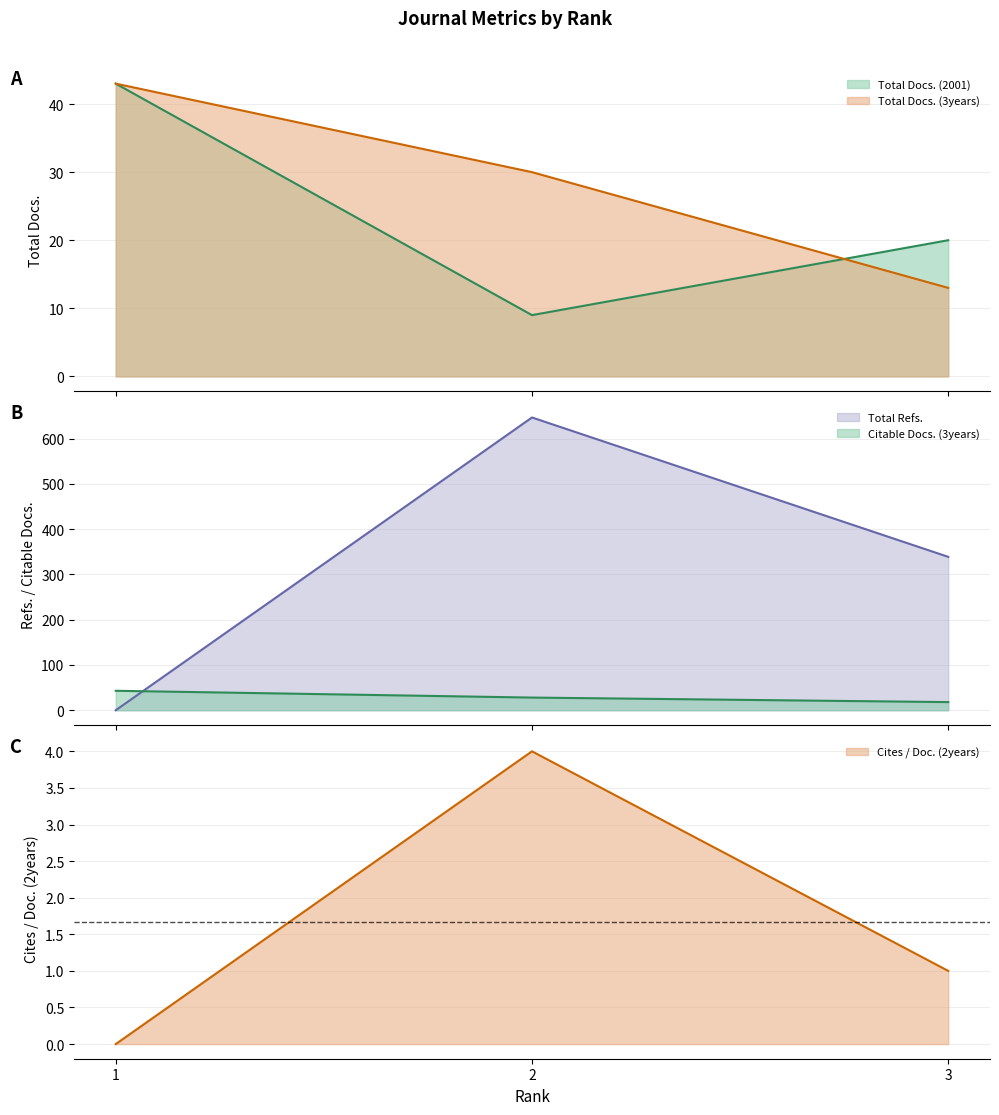

The Total Refs. series shows -198 at 1. True or false?

False